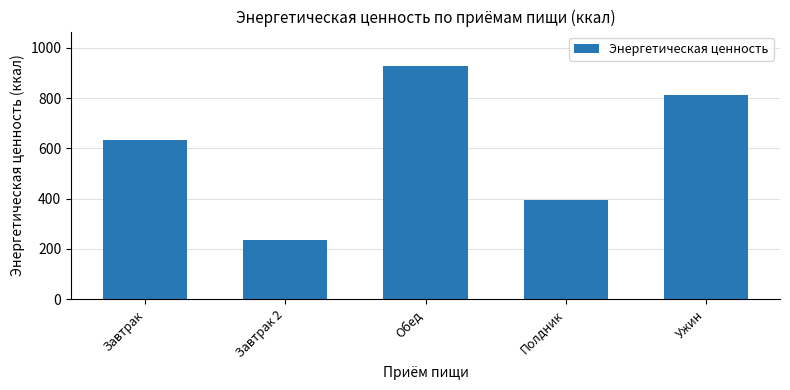

Rank the categories by value from lowest to highest.

Завтрак 2, Полдник, Завтрак, Ужин, Обед